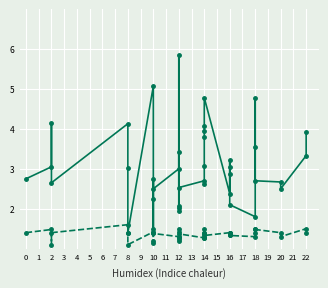

At how many categories does at least one series exceed 5?

2